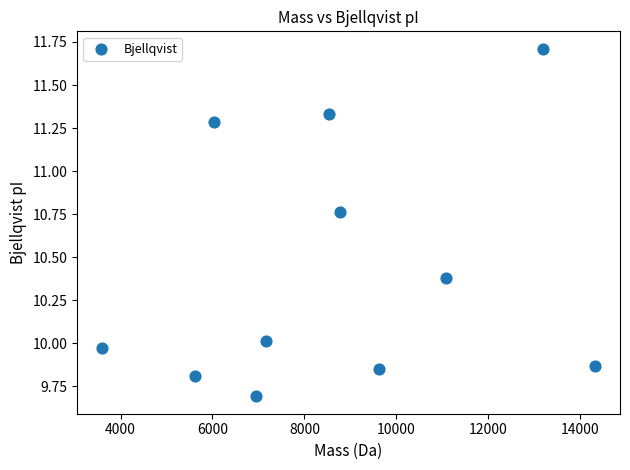

What is the average Y value?

10.4